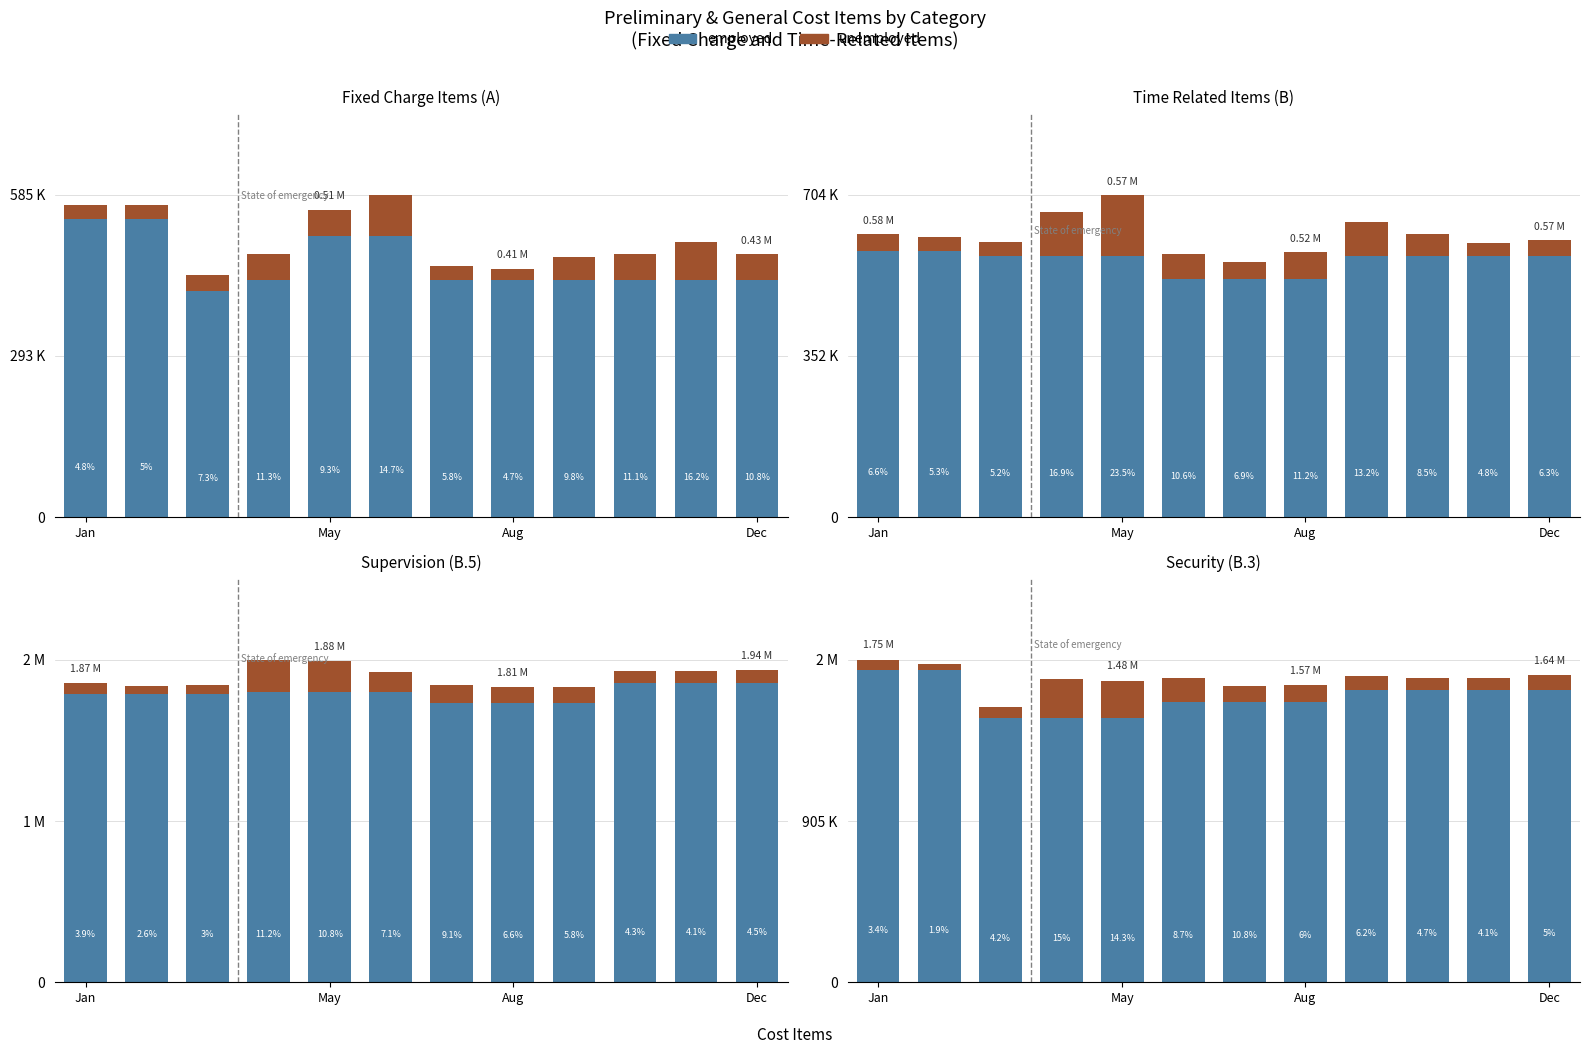

What position from the right is May?

8